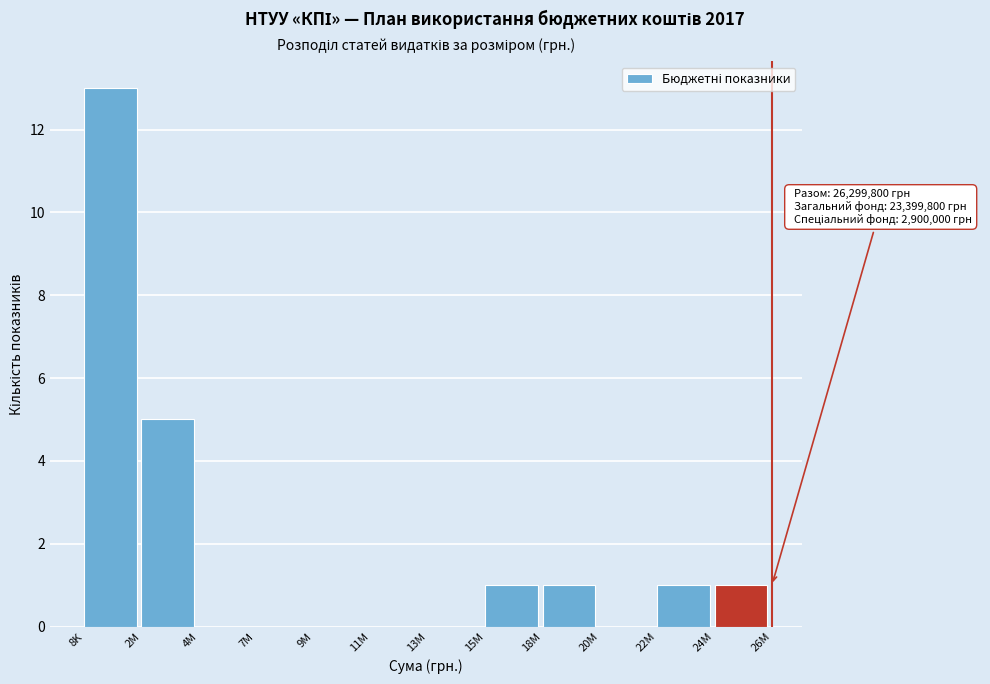

Reading left to right, extract all data points from this chart.

8K=13	2M=5	4M=0	7M=0	9M=0	11M=0	13M=0	15M=1	18M=1	20M=0	22M=1	24M=1